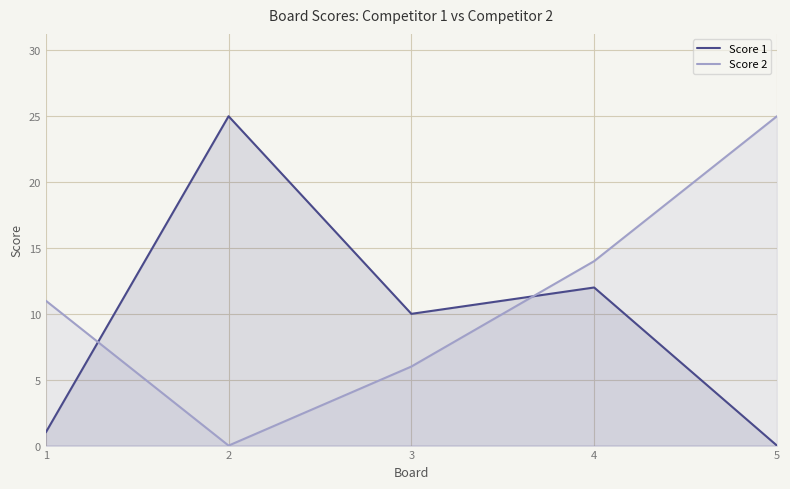

Reading right to left, extract all data points from this chart.

Score 1: 0	12	10	25	1
Score 2: 25	14	6	0	11